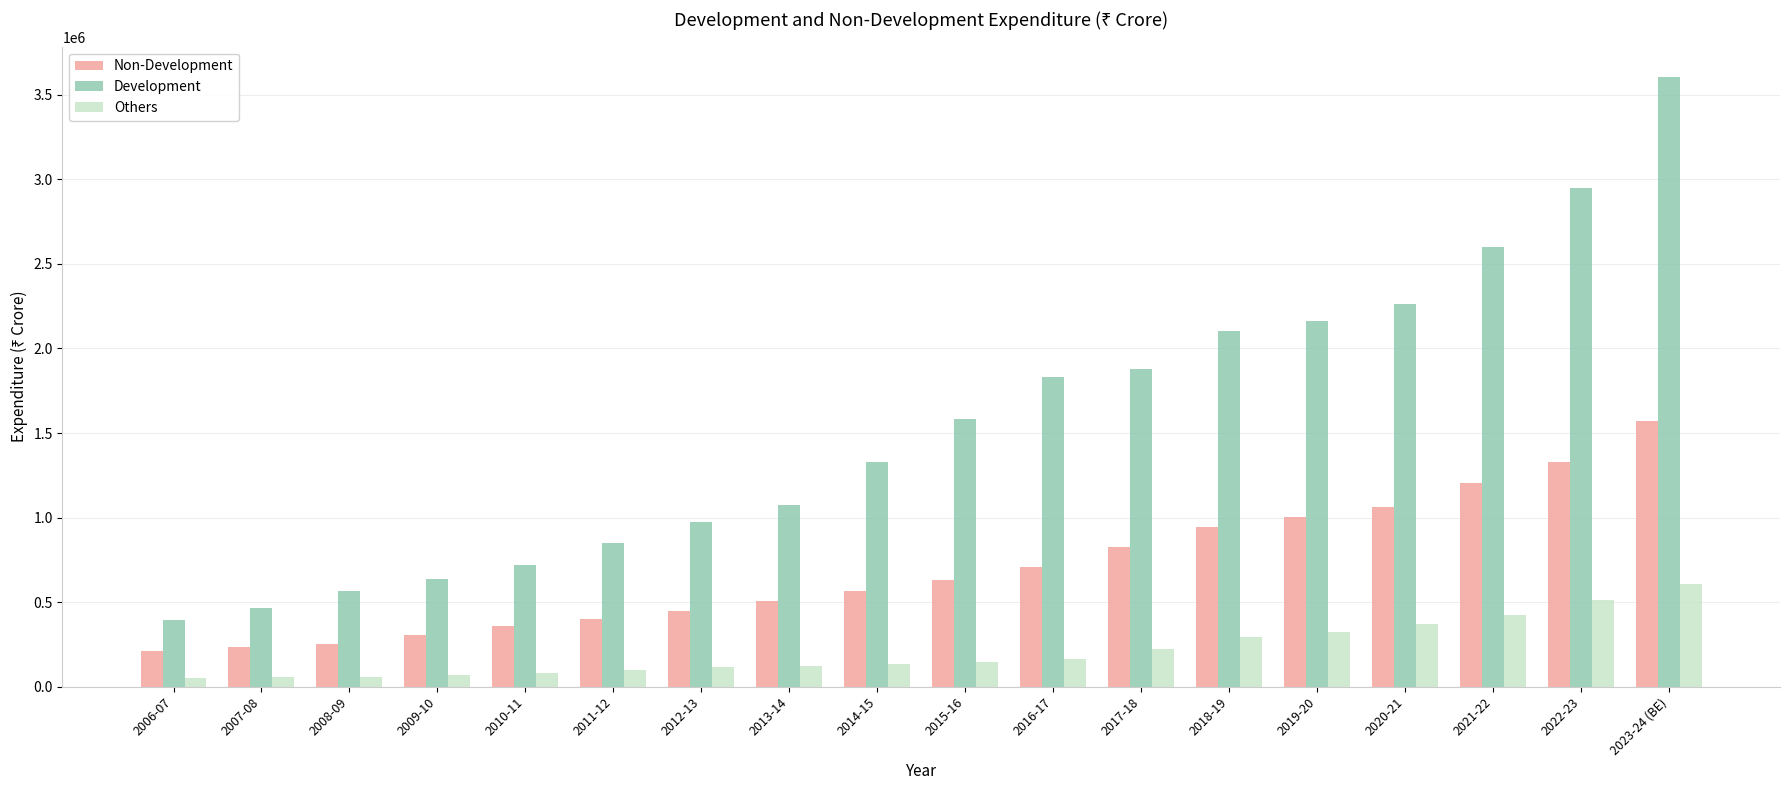

List the series in order of their overall mean, lowest first.

Others, Non-Development, Development